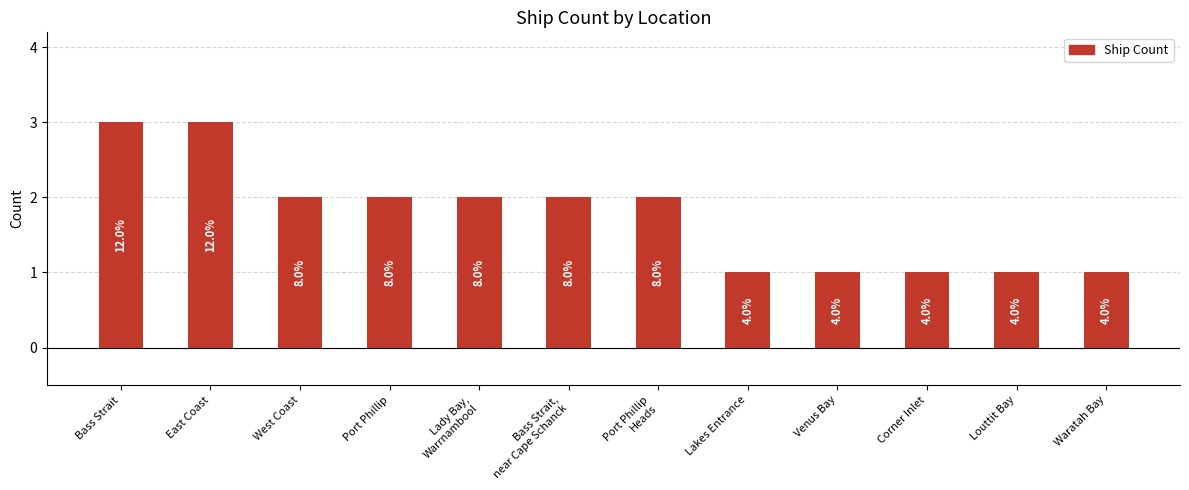

What is the change in value from East Coast to Waratah Bay?

-2